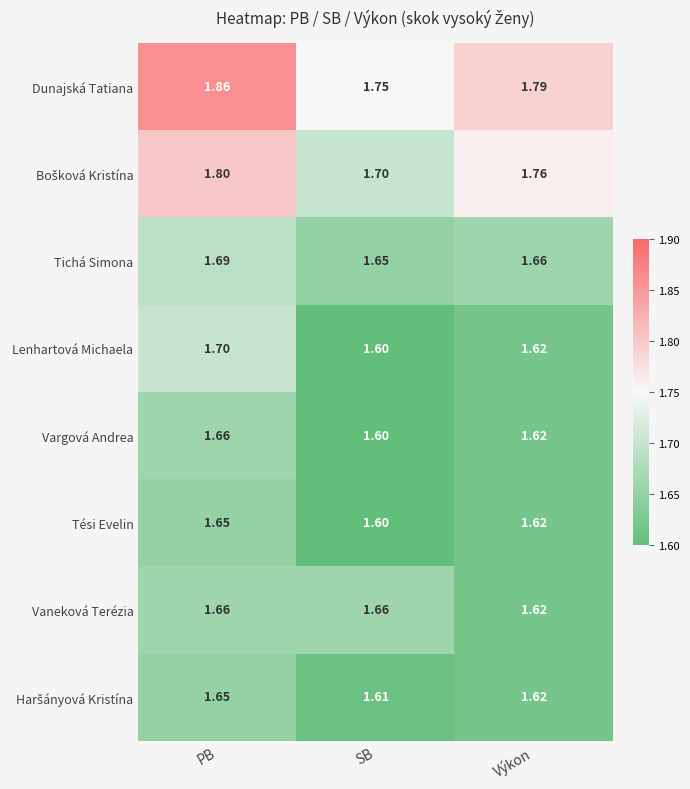

What is the spread (max minus min) of values at Výkon?

0.2